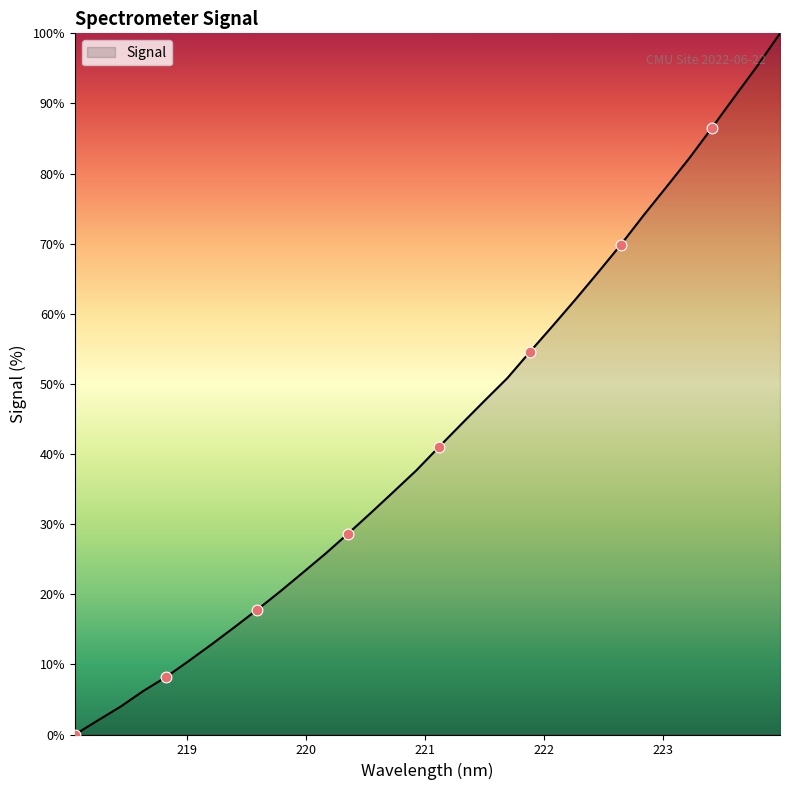

What is the maximum value shown in the chart?

100.0